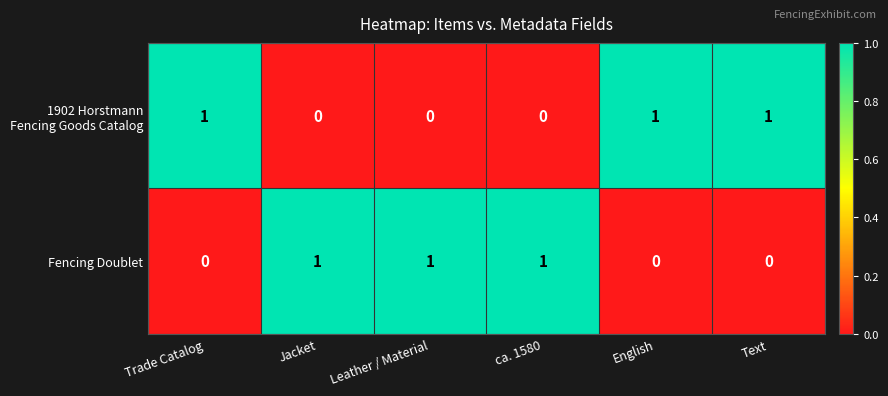

Count the Fencing Doublet values in the range 0 to 1.

6